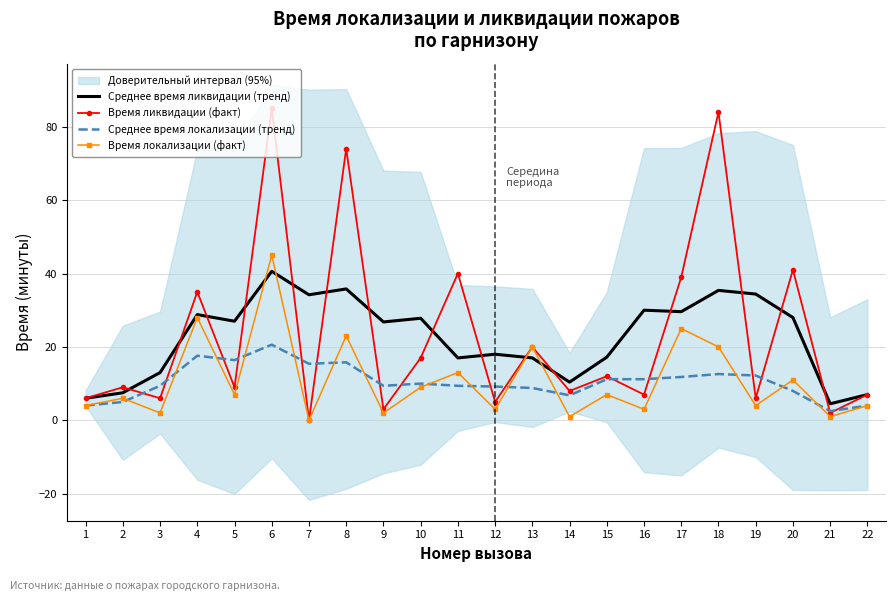

Is it true that Время ликвидации (факт) equals 2.0 at 21?

True